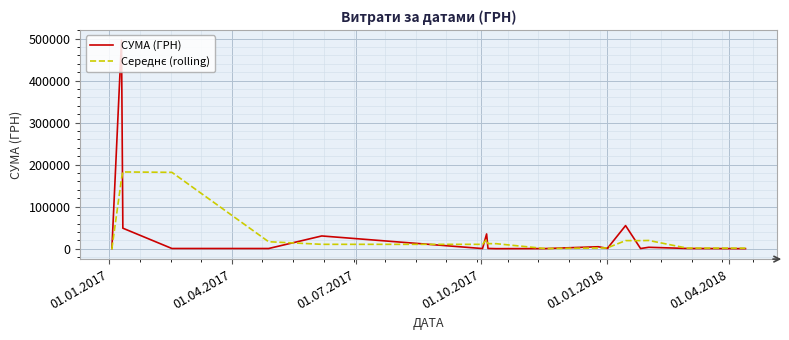

Which series has the widest spread of values?

СУМА (ГРН)